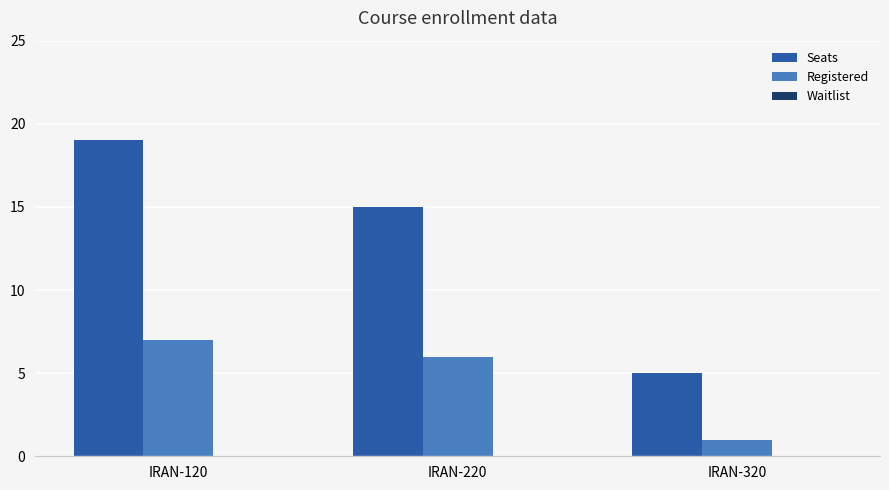

Rank the series by their maximum value, from lowest to highest.

Registered, Seats